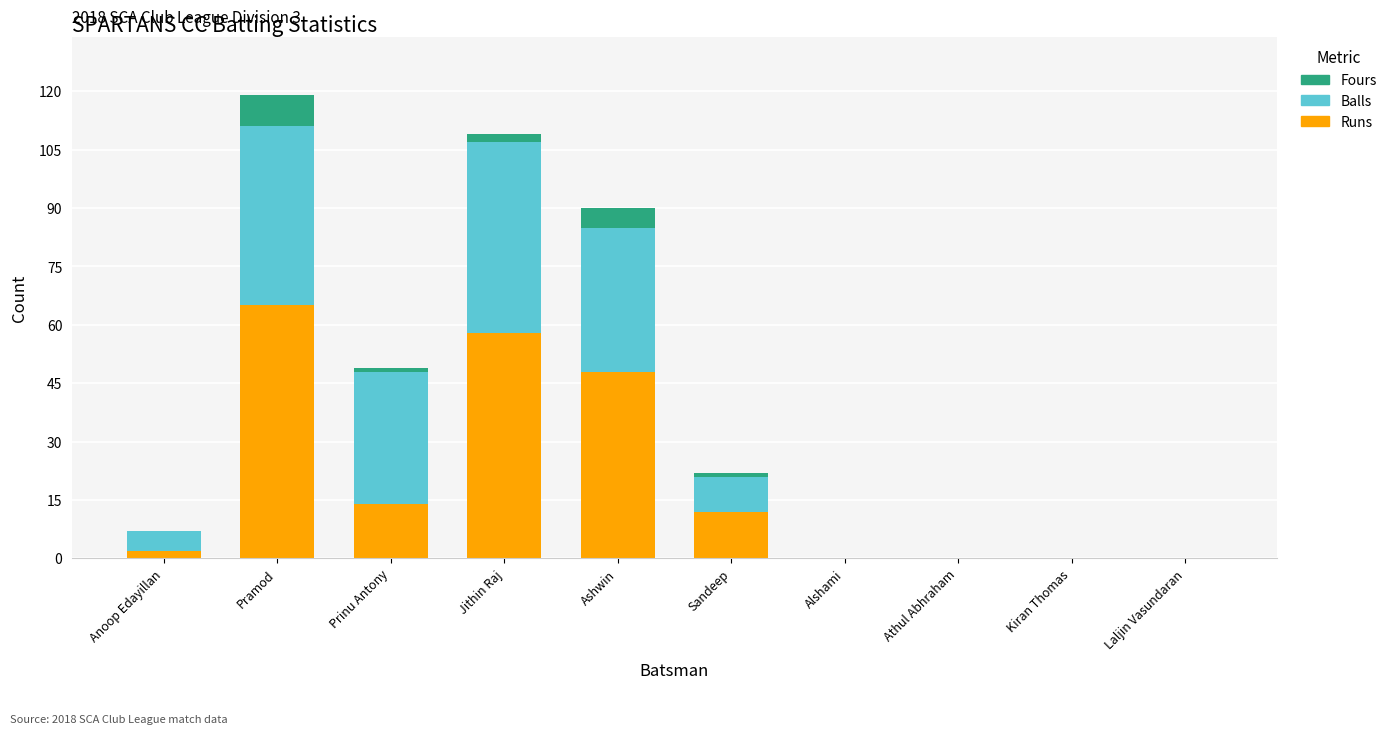

True or false: Runs has a value of 14 at Prinu Antony.

True